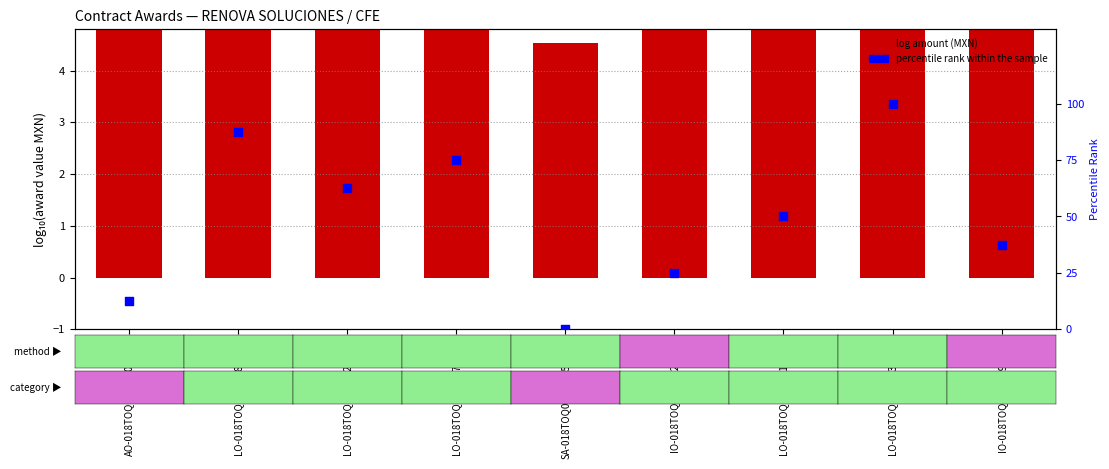

Which series has the largest total across all categories?

percentile rank within the sample